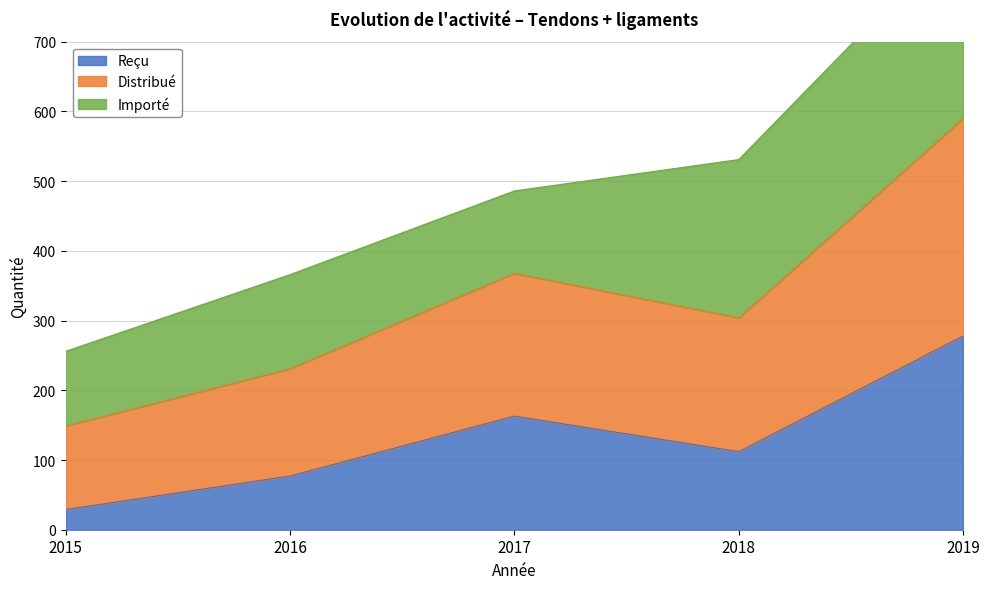

True or false: Distribué and Reçu intersect in this chart.

False